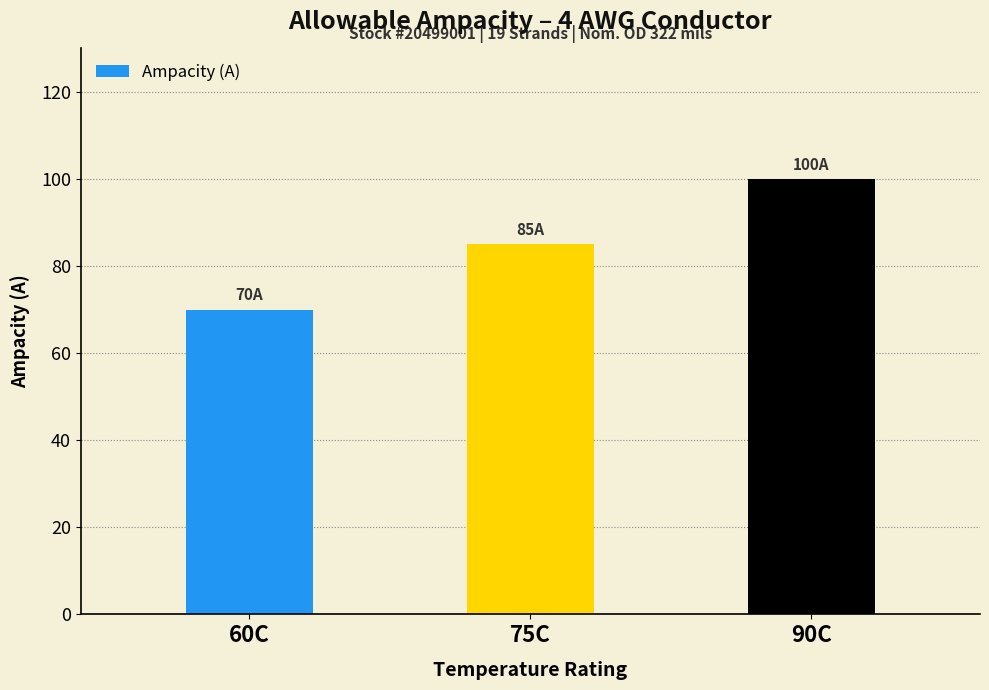

Read the value at 60C, to the nearest 5.

70